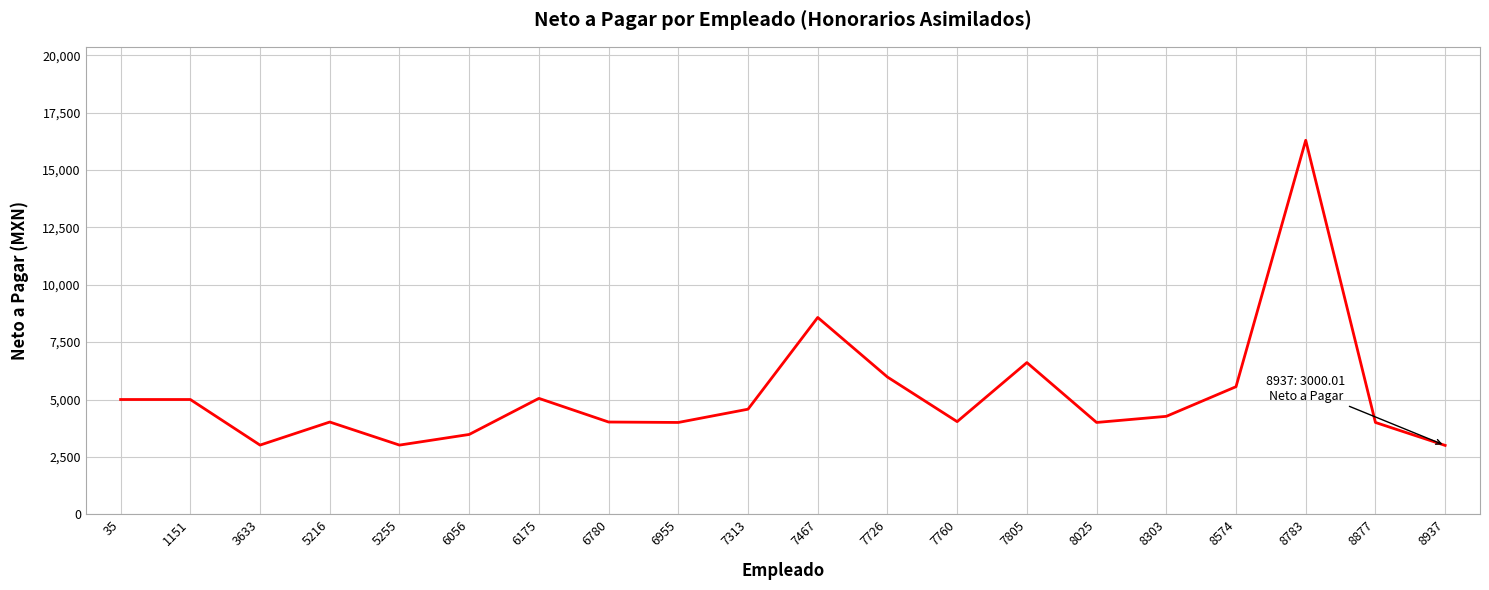

What is the change in value from 6780 to 7760?

+17.1